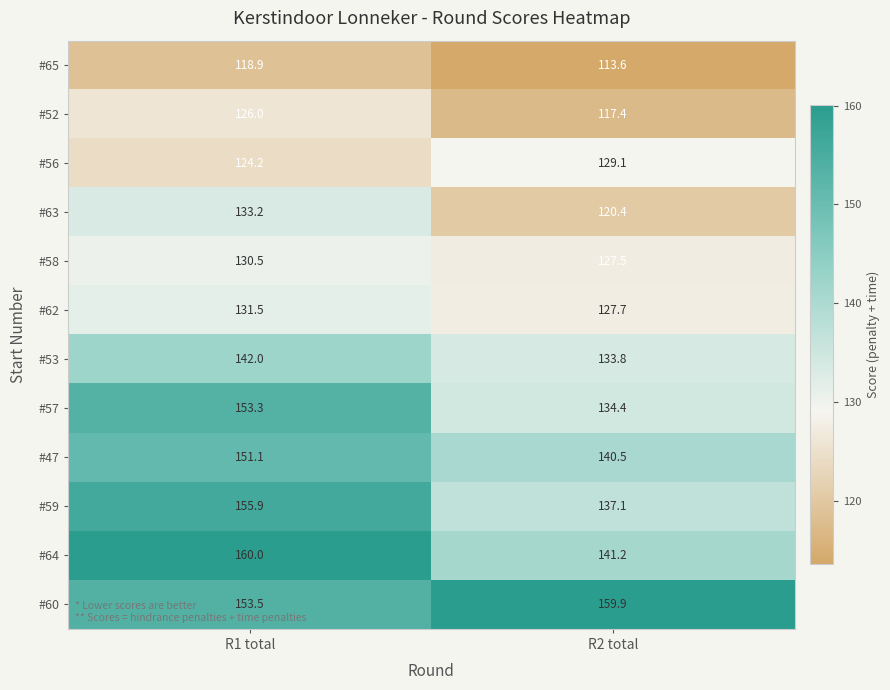

What is the total value across all series at R2 total?

1582.6